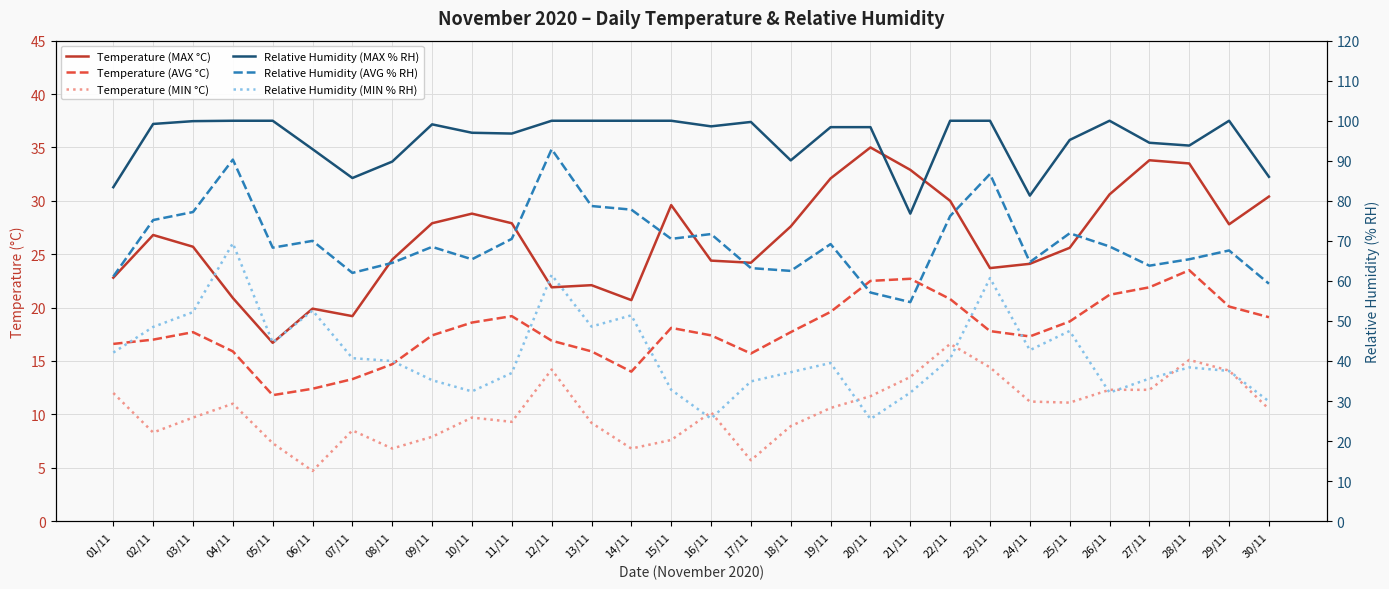

True or false: Relative Humidity (AVG % RH) and Temperature (MIN °C) intersect in this chart.

False